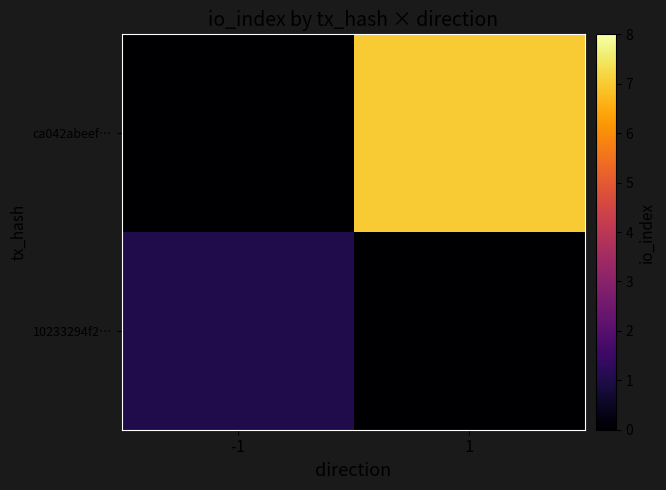

At how many categories does at least one series exceed 3?

1